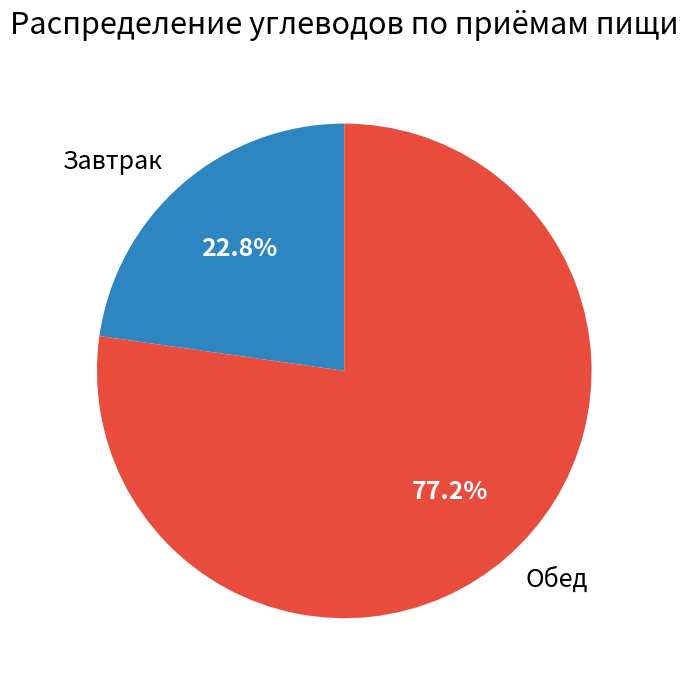

Is Завтрак the majority of the pie?

No